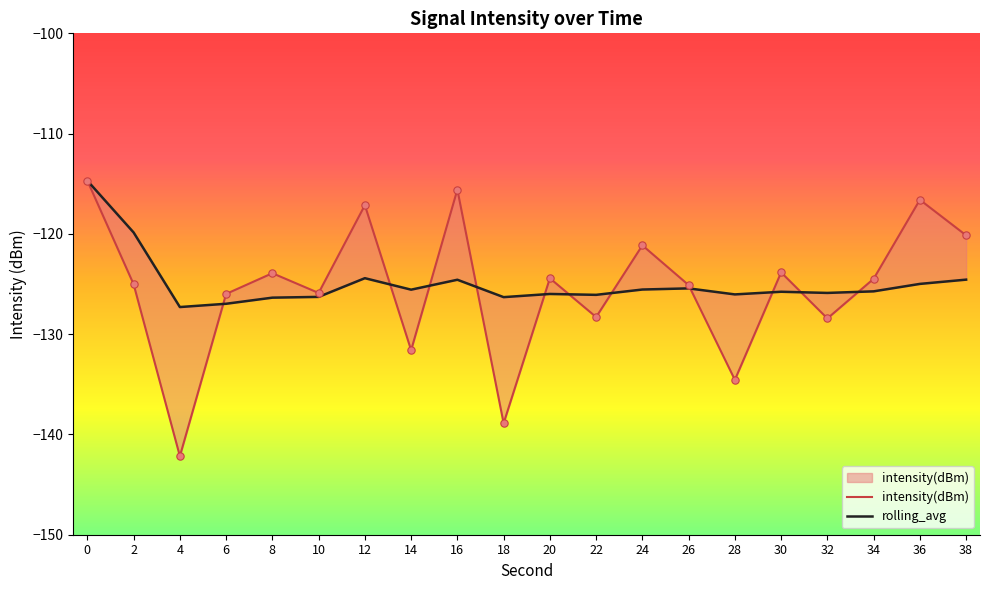

Which series reaches the maximum Y coordinate?

intensity(dBm)